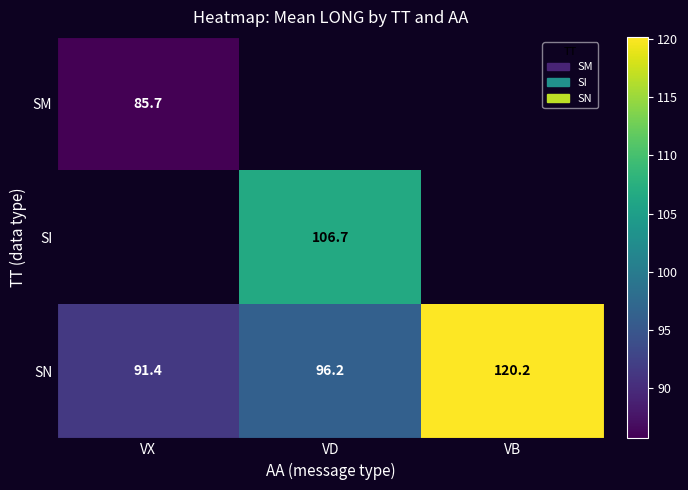

Where is SN nearest to the value 105?

VD